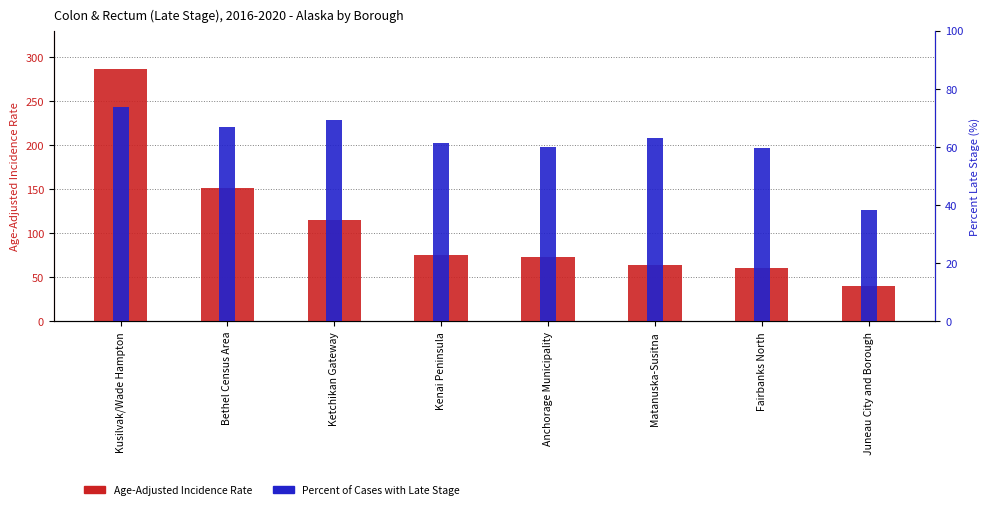

The value of Percent of Cases with Late Stage at Anchorage Municipality is 22.2. True or false?

False